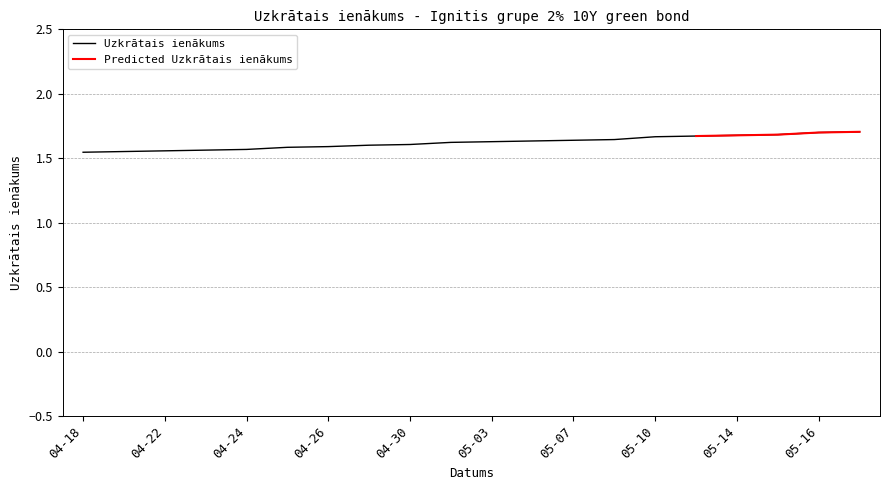

How many values are between 1 and 2?

20